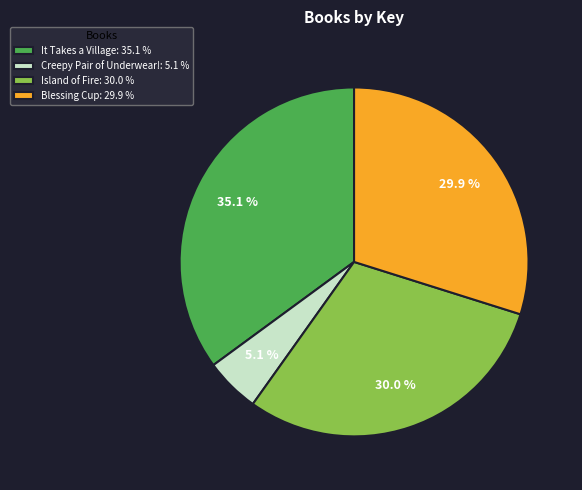

Which category has the smallest portion of the pie?

Creepy Pair of Underwear!